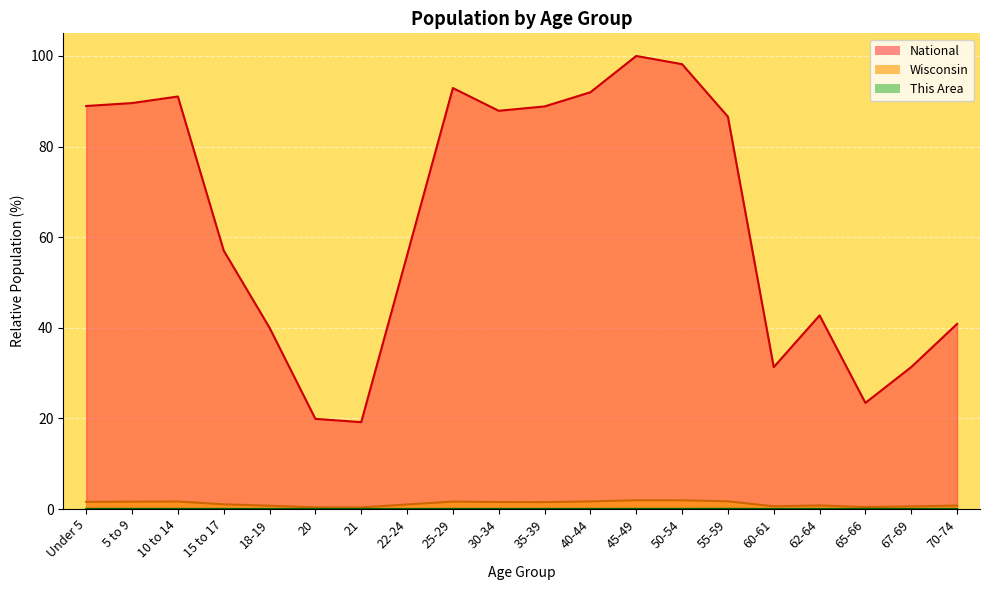

What is the sum of all National values?

1277.9